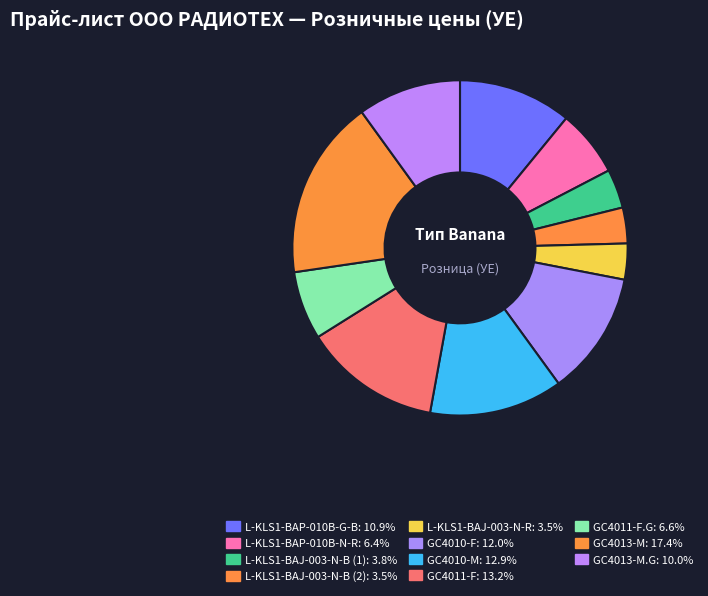

How many segments does this pie chart have?

11